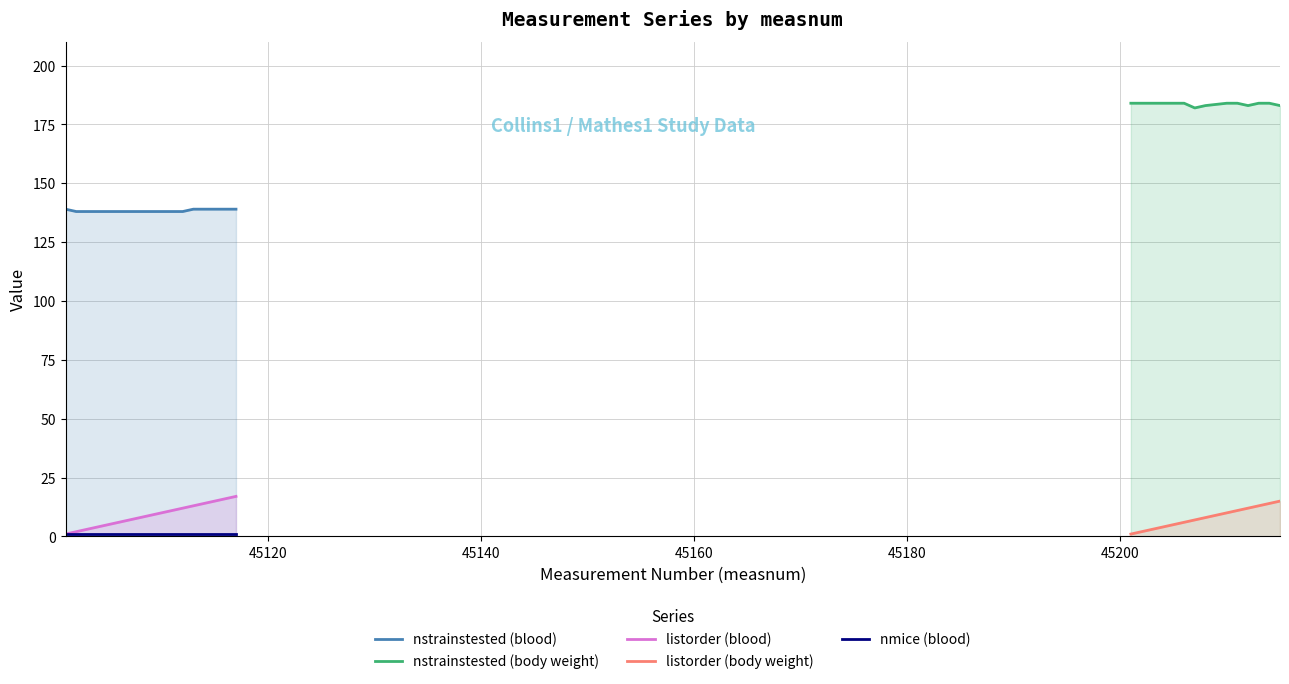

What is the maximum value for listorder (blood)?

17